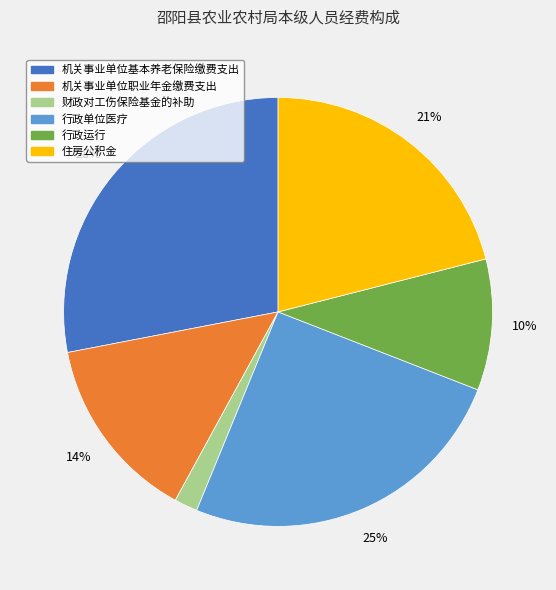

Rank the categories by value from highest to lowest.

机关事业单位基本养老保险缴费支出, 行政单位医疗, 住房公积金, 机关事业单位职业年金缴费支出, 行政运行, 财政对工伤保险基金的补助